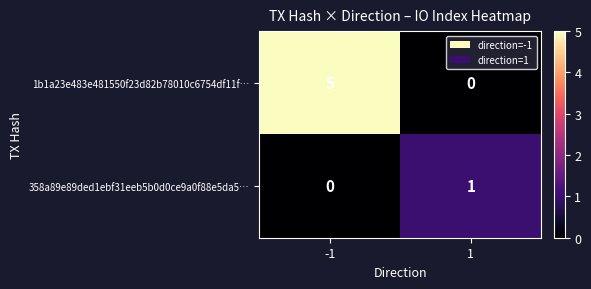

What is the greatest value displayed?

5